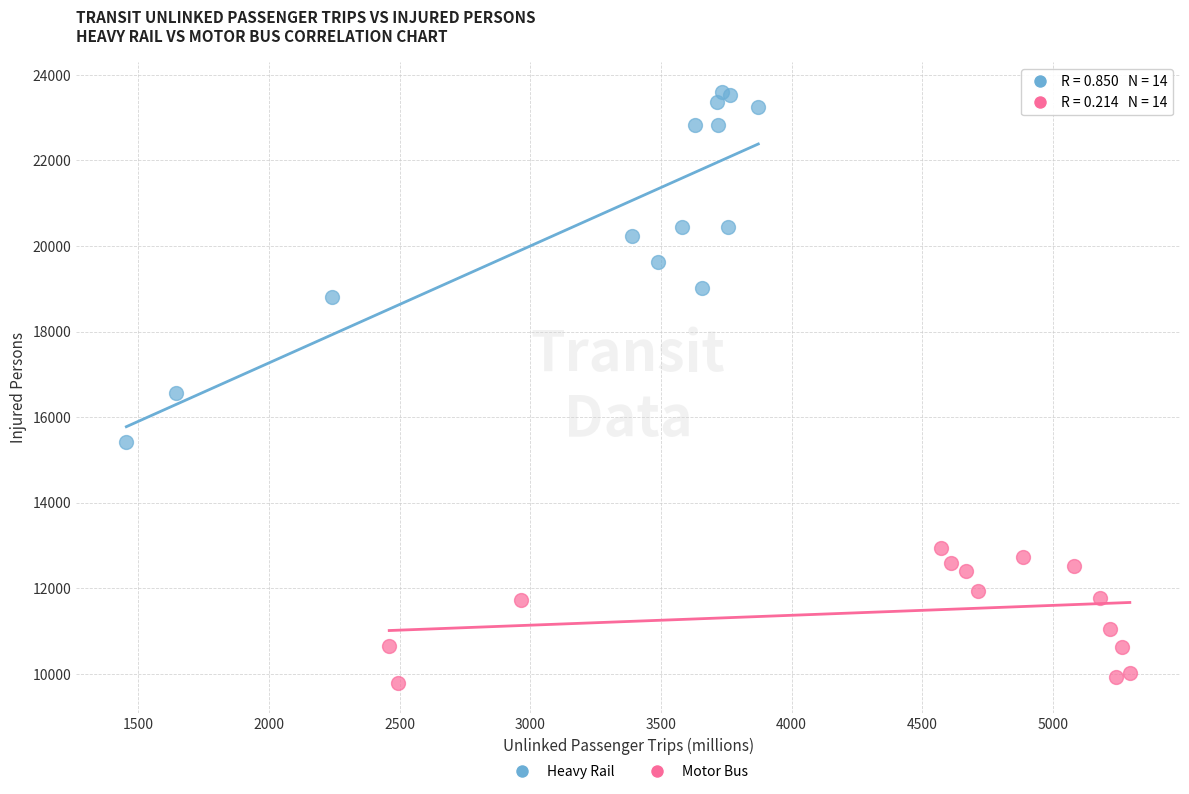

Which series reaches the maximum Y coordinate?

Heavy Rail